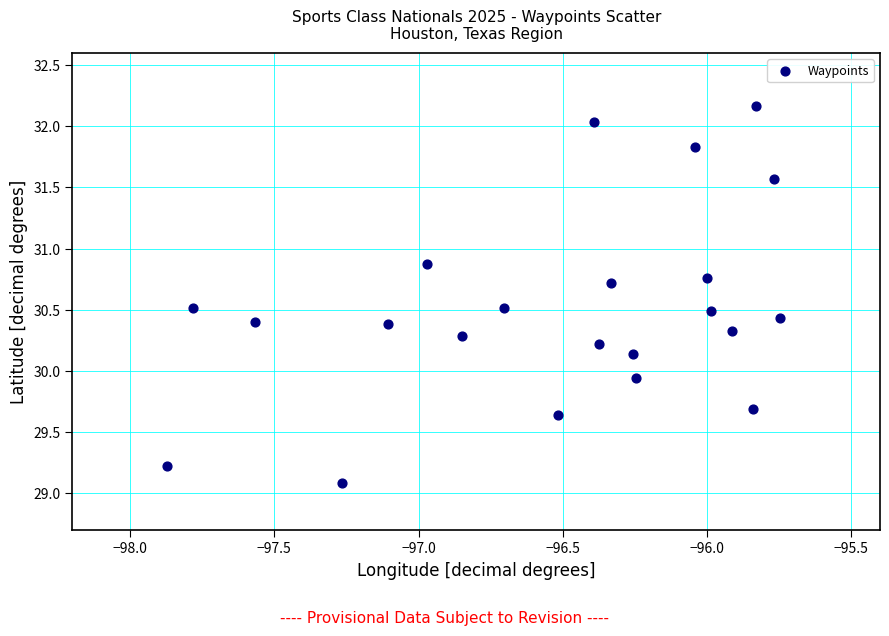

What is the range of X values (max minus min)?

2.1